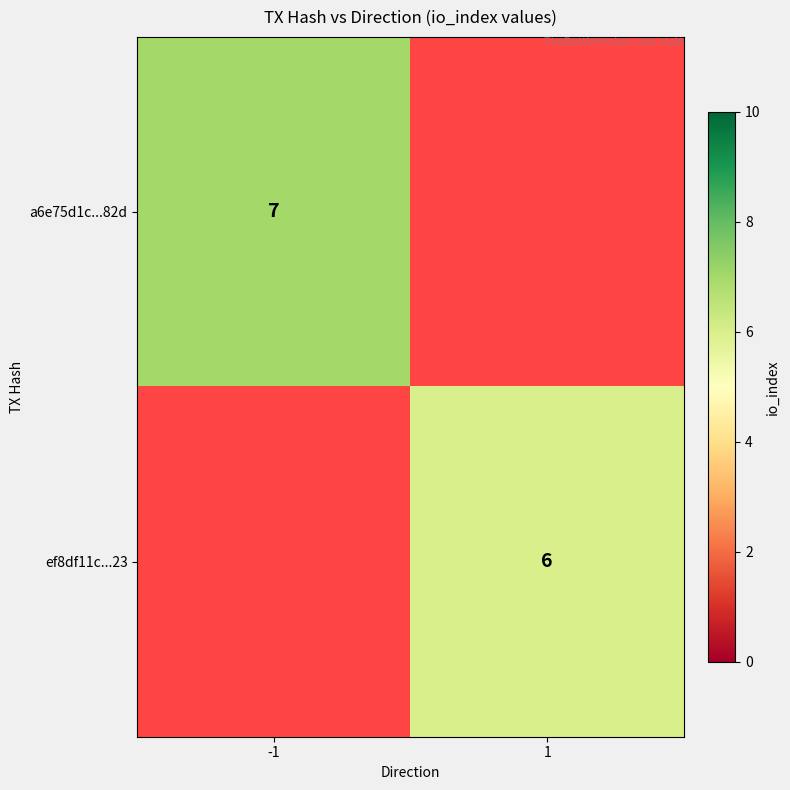

Is it true that a6e75d1c...82d equals 7 at -1?

True